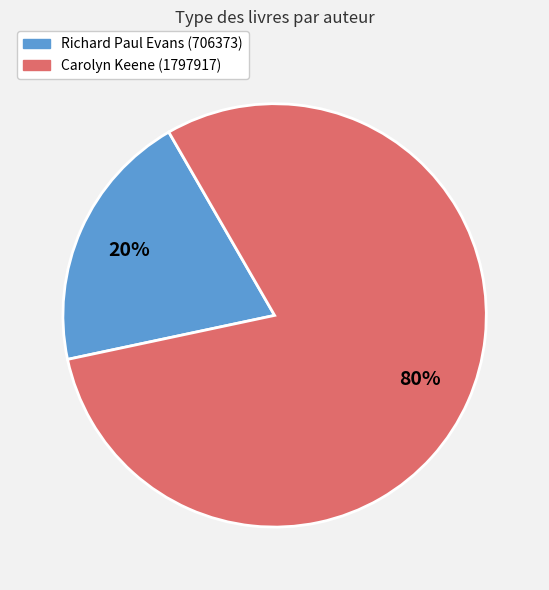

To the nearest percent, what percentage of the pie is Richard Paul Evans (706373)?

20%